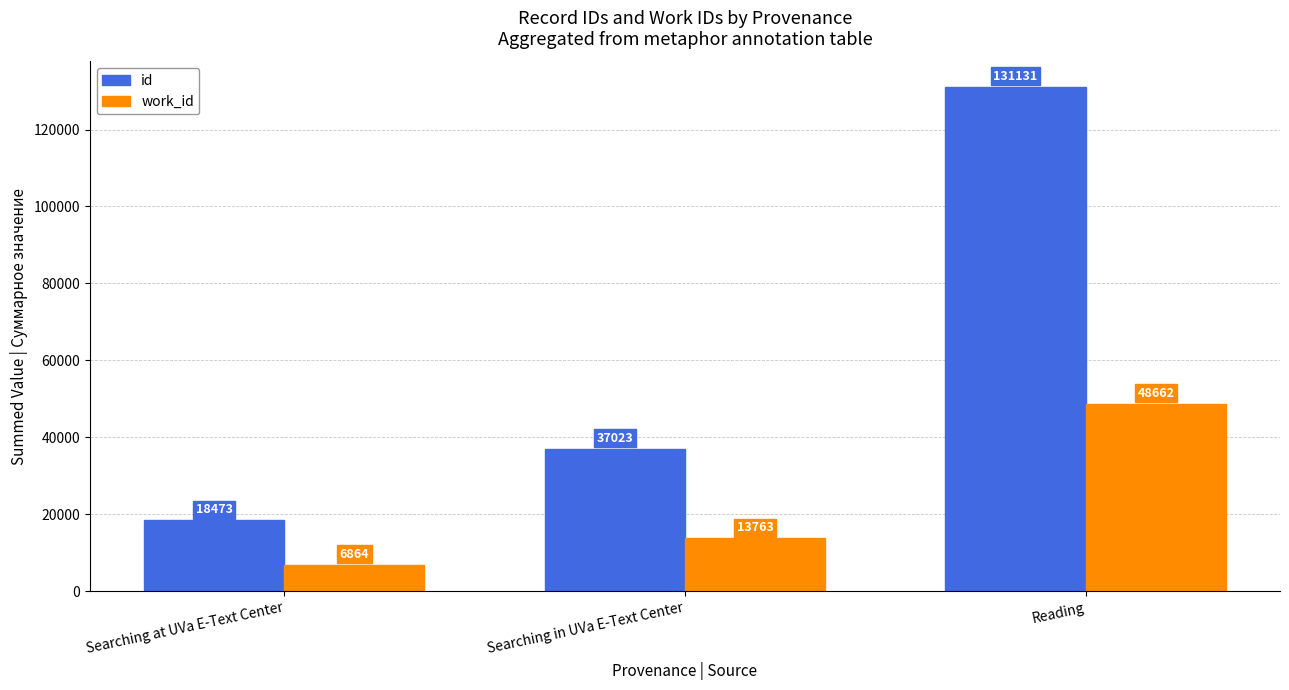

The id series shows 24102 at Searching in UVa E-Text Center. True or false?

False